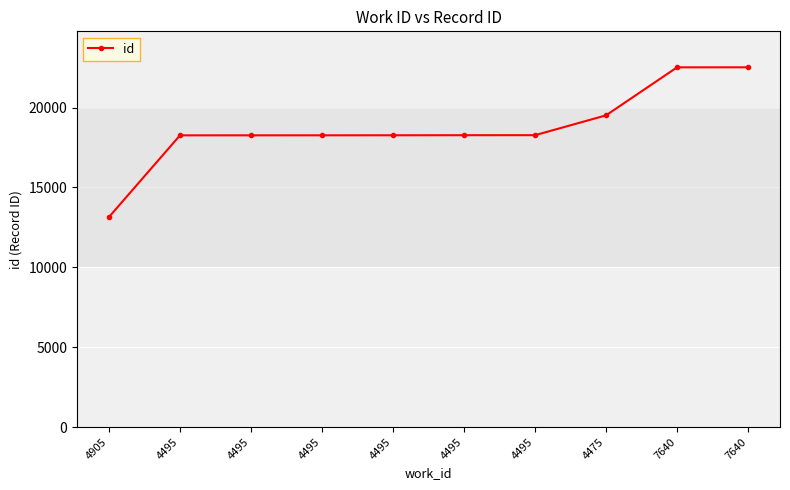

List the labels in order of value, largest first.

7640, 7640, 4475, 4495, 4495, 4495, 4495, 4495, 4495, 4905